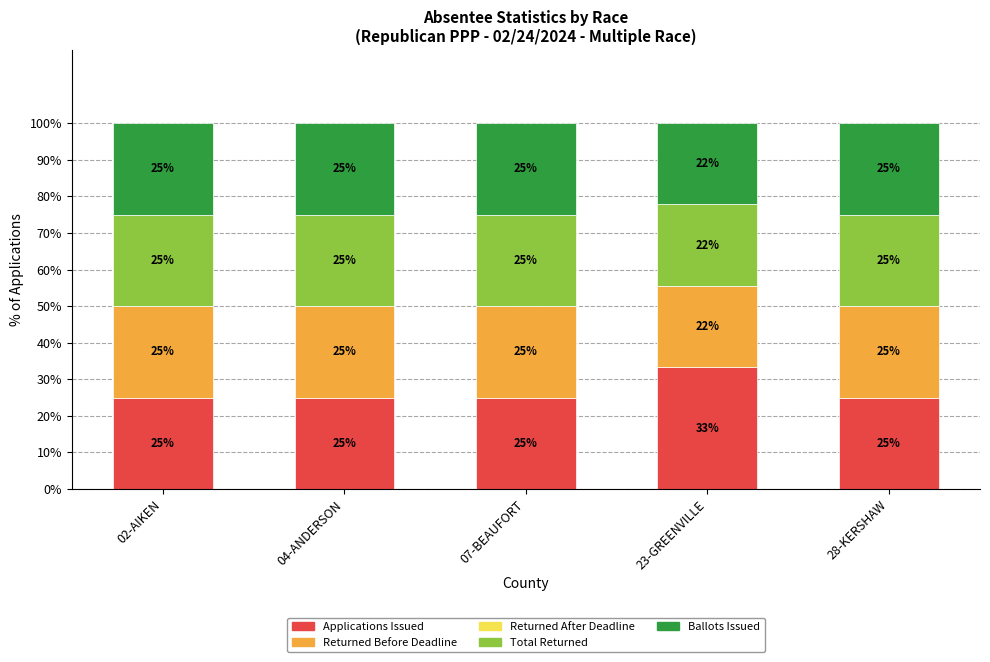

What is the total value across all series at 28-KERSHAW?

100.0